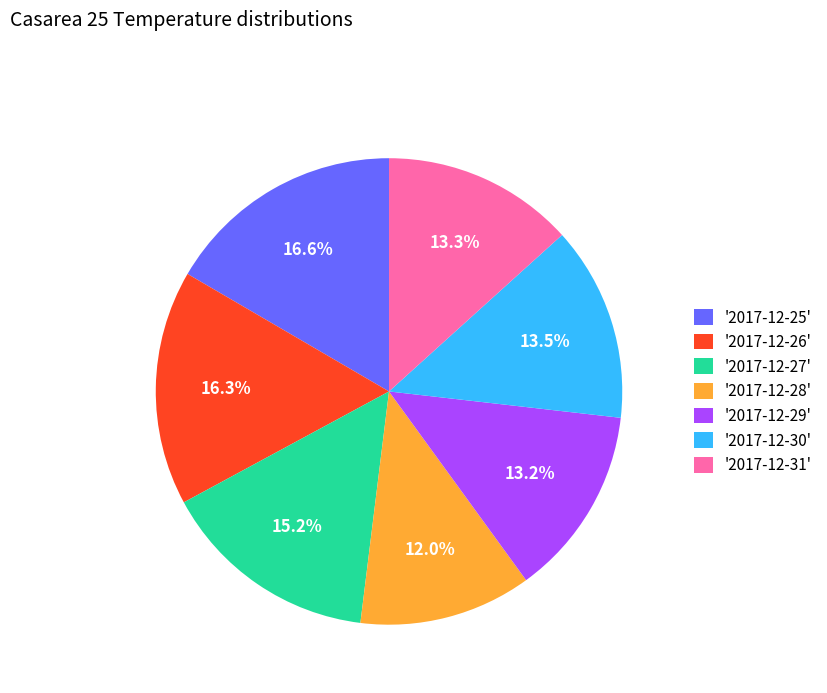

Is there any slice that represents more than half of the pie?

No